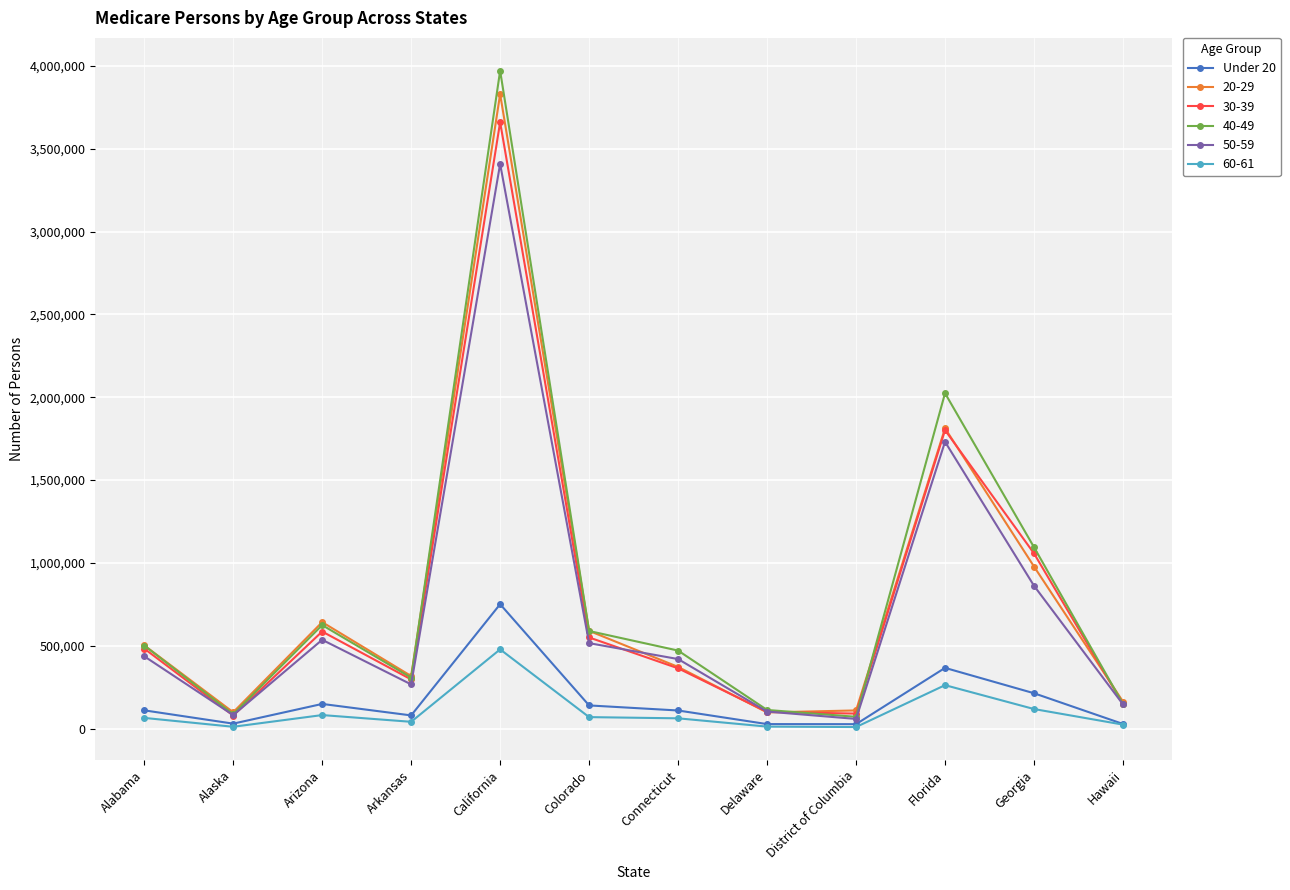

The 40-49 series shows 307993 at Arkansas. True or false?

True